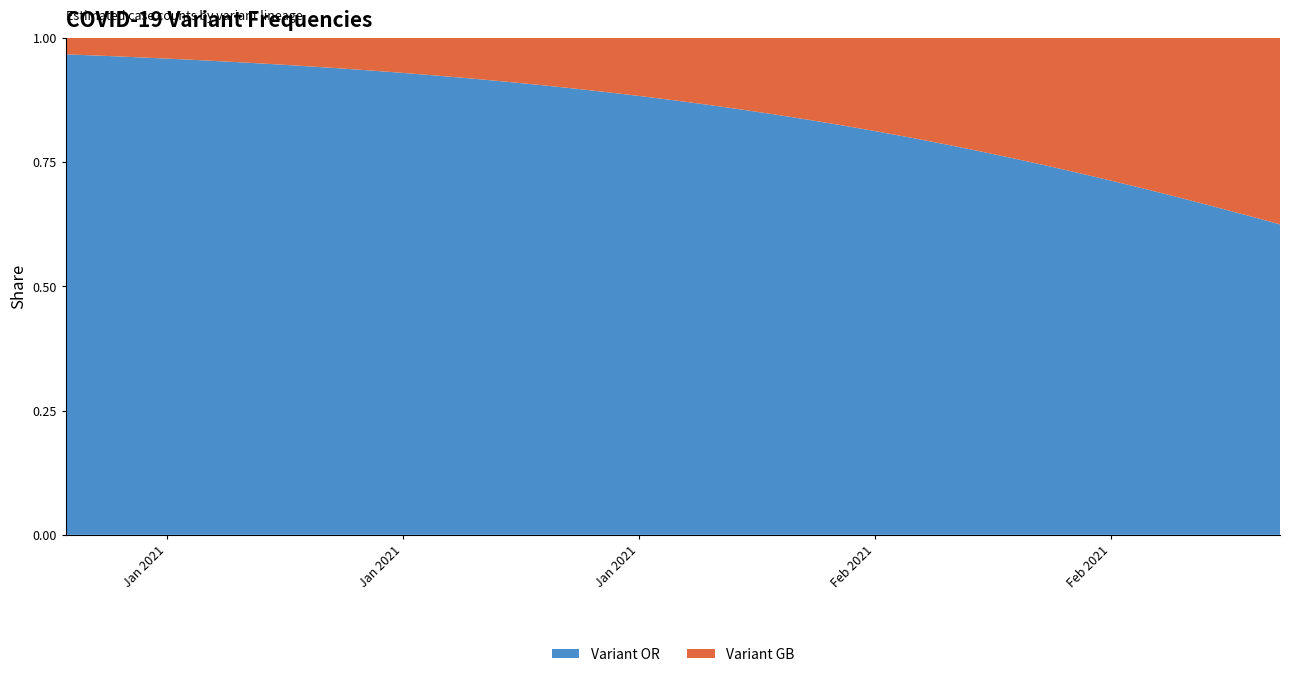

Reading left to right, what are all the values shown in this chart?

Variant OR: 14832.0	15032.4	15235.5	15441.3	15649.9	15861.3	16075.6	16292.8	16512.9	16736.0	16962.1	17191.3	17423.5	17658.9	17897.5	17751.5	17606.6	17462.9	17320.4	17179.1	17038.9	16899.9	16762.0	16625.2	16489.5	16355.0	16221.5	16089.2	15957.9	15827.6	15698.5	15570.4	15443.4	15317.3	15192.3	15068.4	14945.4
Variant GB: 506.0	555.4	609.5	669.0	734.3	805.9	884.5	970.8	1065.5	1169.4	1283.5	1408.7	1546.1	1696.9	1862.5	2000.4	2148.6	2307.8	2478.8	2662.4	2859.6	3071.5	3299.0	3543.4	3805.9	4087.8	4390.7	4715.9	5065.3	5440.5	5843.6	6276.4	6741.4	7240.8	7777.2	8353.3	8972.2